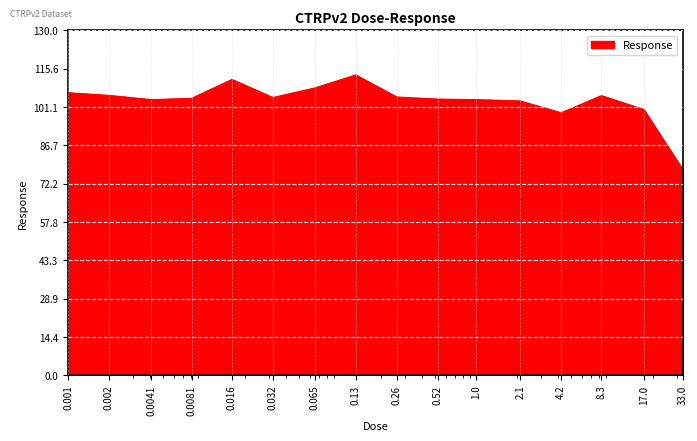

Does the chart have visible grid lines?

Yes